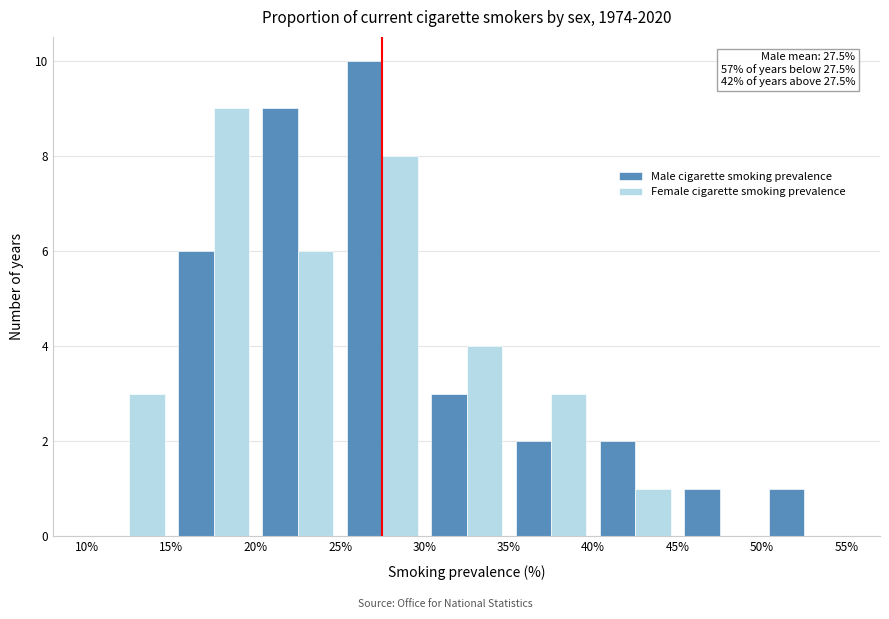

In the Male cigarette smoking prevalence series, which range on the x-axis has the tallest bar?

25% to 30%